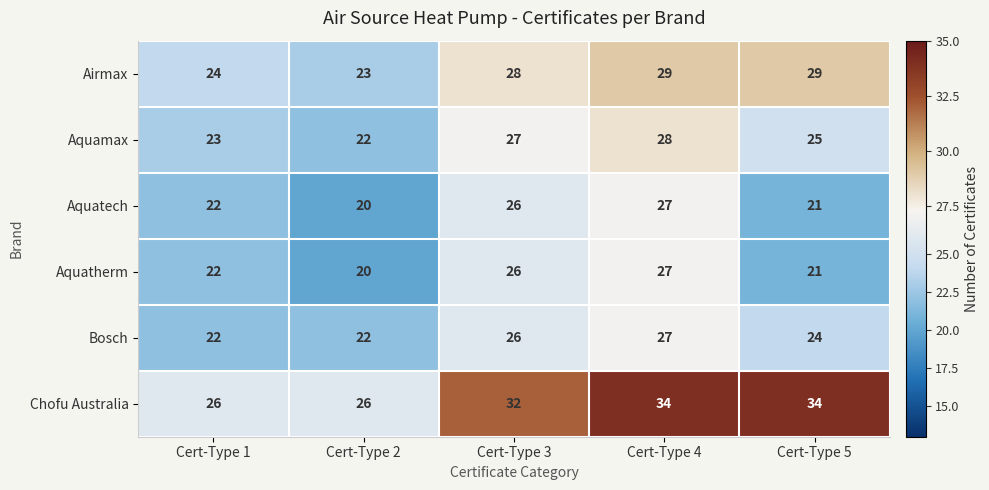

Reading left to right, transcribe all the data shown in this chart.

Airmax: Cert-Type 1=24	Cert-Type 2=23	Cert-Type 3=28	Cert-Type 4=29	Cert-Type 5=29
Aquamax: Cert-Type 1=23	Cert-Type 2=22	Cert-Type 3=27	Cert-Type 4=28	Cert-Type 5=25
Aquatech: Cert-Type 1=22	Cert-Type 2=20	Cert-Type 3=26	Cert-Type 4=27	Cert-Type 5=21
Aquatherm: Cert-Type 1=22	Cert-Type 2=20	Cert-Type 3=26	Cert-Type 4=27	Cert-Type 5=21
Bosch: Cert-Type 1=22	Cert-Type 2=22	Cert-Type 3=26	Cert-Type 4=27	Cert-Type 5=24
Chofu Australia: Cert-Type 1=26	Cert-Type 2=26	Cert-Type 3=32	Cert-Type 4=34	Cert-Type 5=34